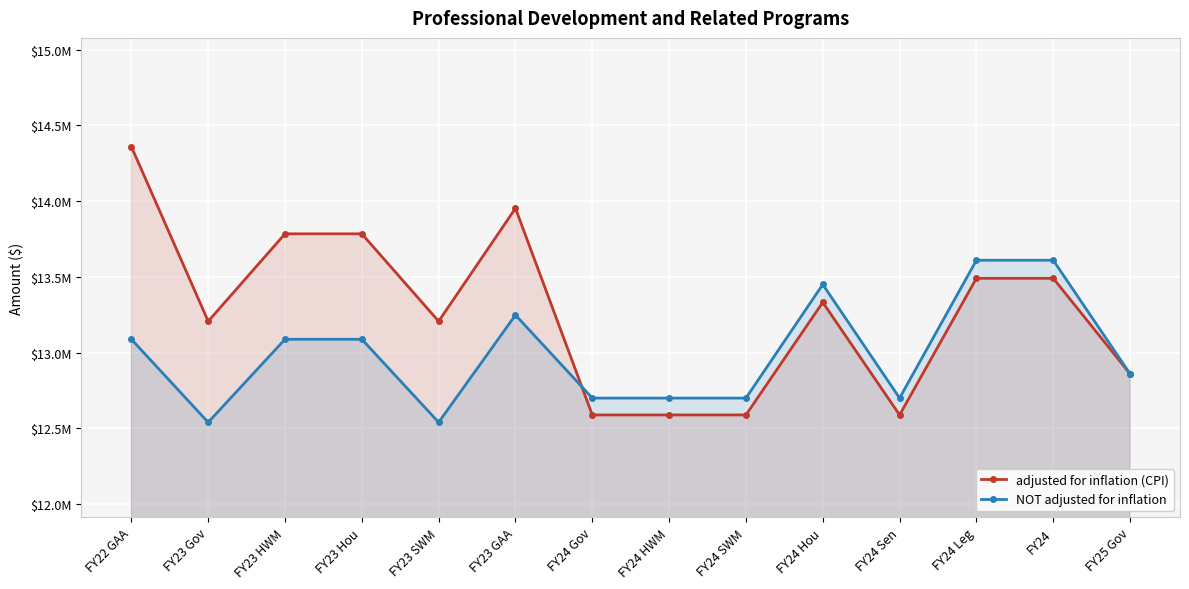

Rank the series by their average value, from lowest to highest.

NOT adjusted for inflation, adjusted for inflation (CPI)